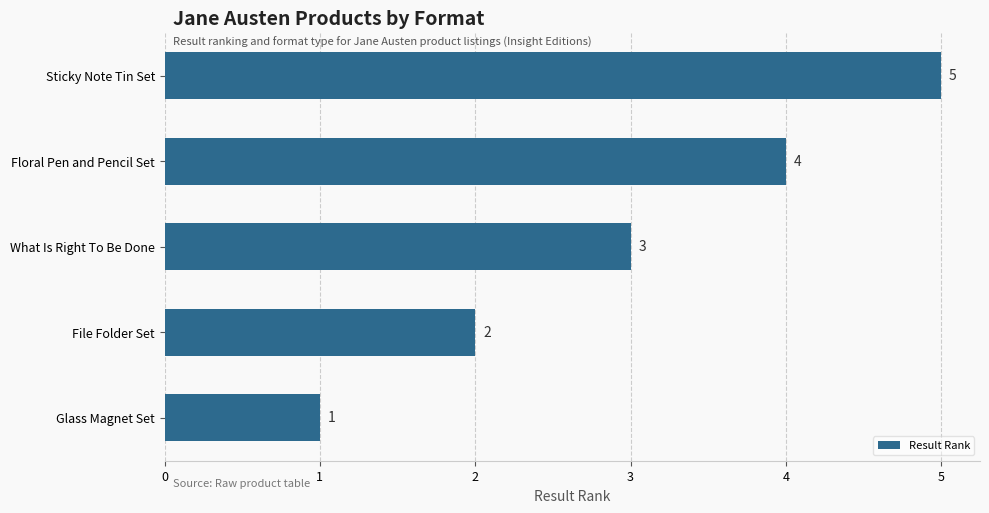

At which label is the value closest to 3?

What Is Right To Be Done